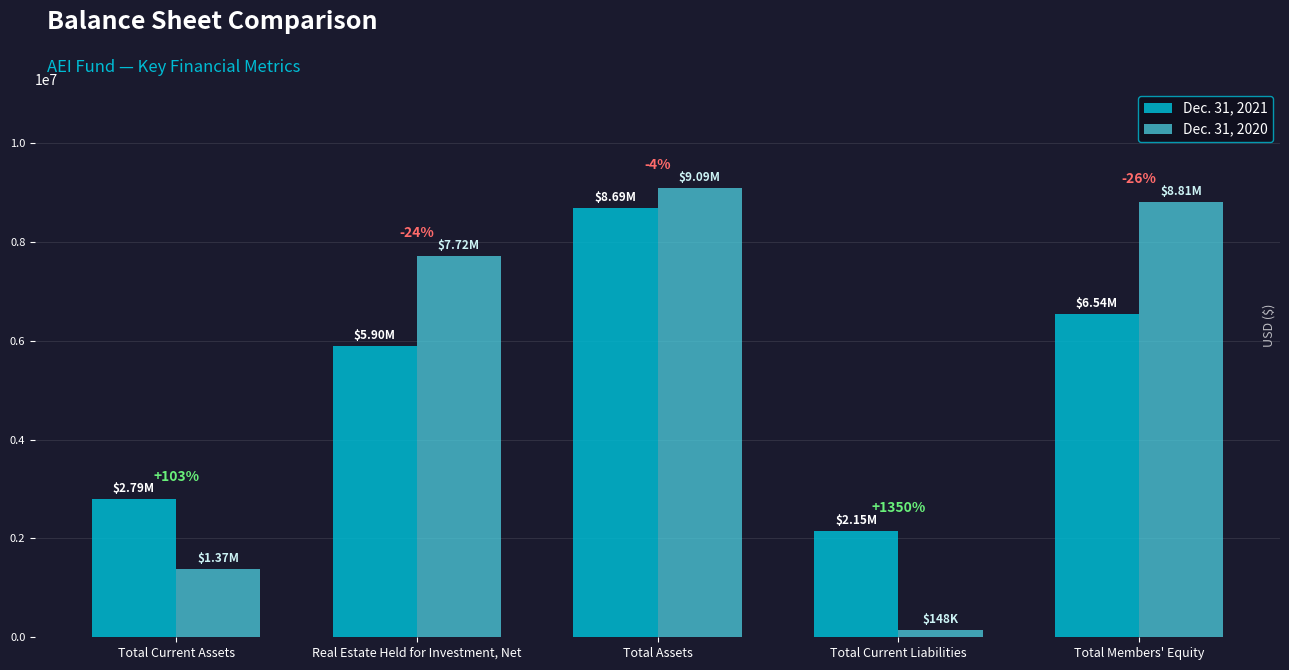

What are all the series names shown in the legend?

Dec. 31, 2021, Dec. 31, 2020